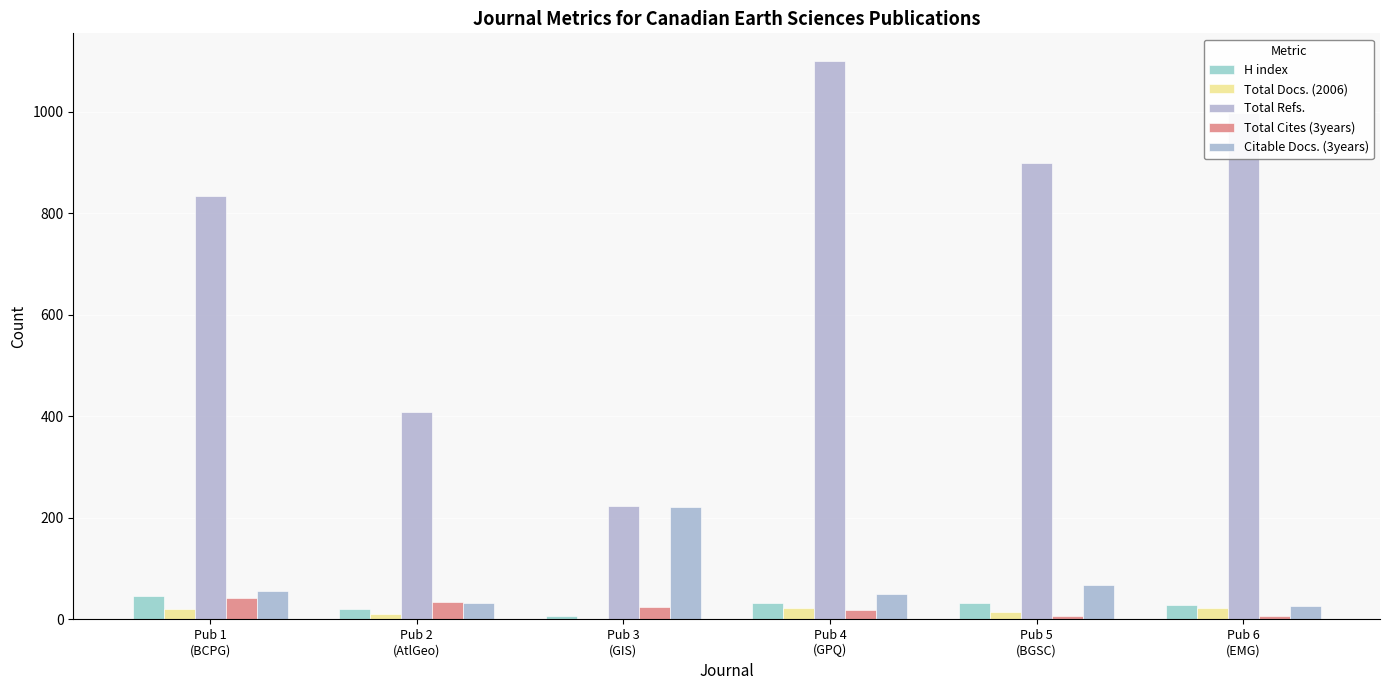

Reading left to right, extract all data points from this chart.

H index: Pub 1
(BCPG)=47	Pub 2
(AtlGeo)=21	Pub 3
(GIS)=7	Pub 4
(GPQ)=32	Pub 5
(BGSC)=32	Pub 6
(EMG)=29
Total Docs. (2006): Pub 1
(BCPG)=20	Pub 2
(AtlGeo)=11	Pub 3
(GIS)=0	Pub 4
(GPQ)=22	Pub 5
(BGSC)=15	Pub 6
(EMG)=22
Total Refs.: Pub 1
(BCPG)=833	Pub 2
(AtlGeo)=408	Pub 3
(GIS)=223	Pub 4
(GPQ)=1099	Pub 5
(BGSC)=899	Pub 6
(EMG)=997
Total Cites (3years): Pub 1
(BCPG)=42	Pub 2
(AtlGeo)=34	Pub 3
(GIS)=25	Pub 4
(GPQ)=18	Pub 5
(BGSC)=7	Pub 6
(EMG)=6
Citable Docs. (3years): Pub 1
(BCPG)=55	Pub 2
(AtlGeo)=32	Pub 3
(GIS)=222	Pub 4
(GPQ)=51	Pub 5
(BGSC)=67	Pub 6
(EMG)=27